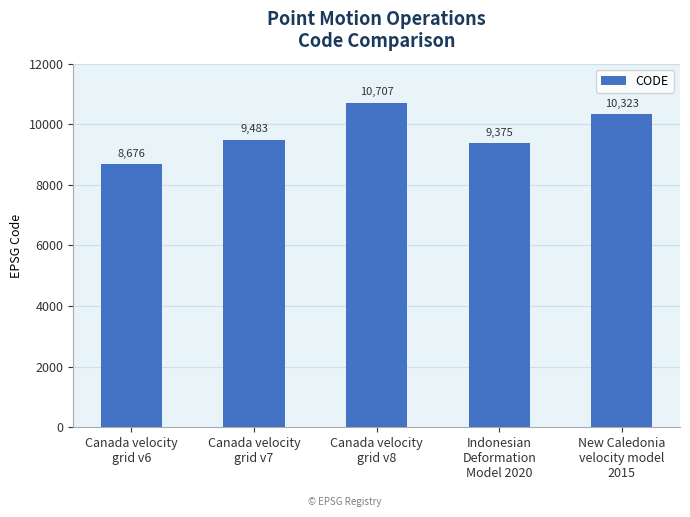

What is the minimum value shown in the chart?

8676